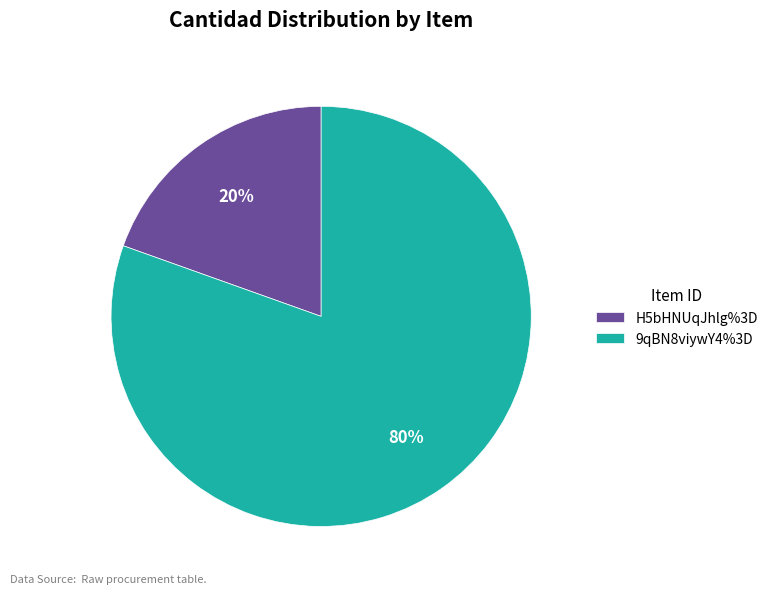

Rank the categories by value from lowest to highest.

H5bHNUqJhlg%3D, 9qBN8viywY4%3D